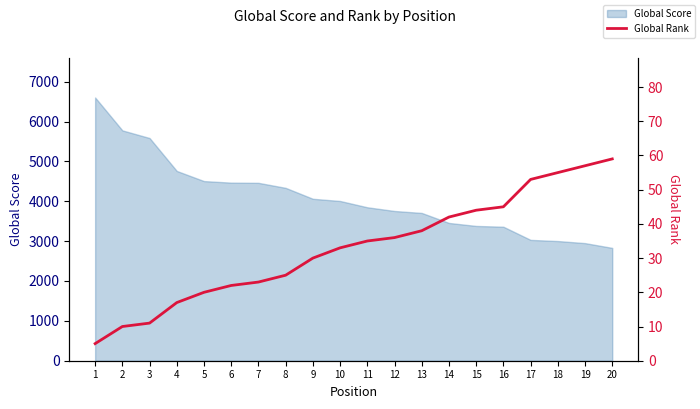

Does the chart have visible grid lines?

No